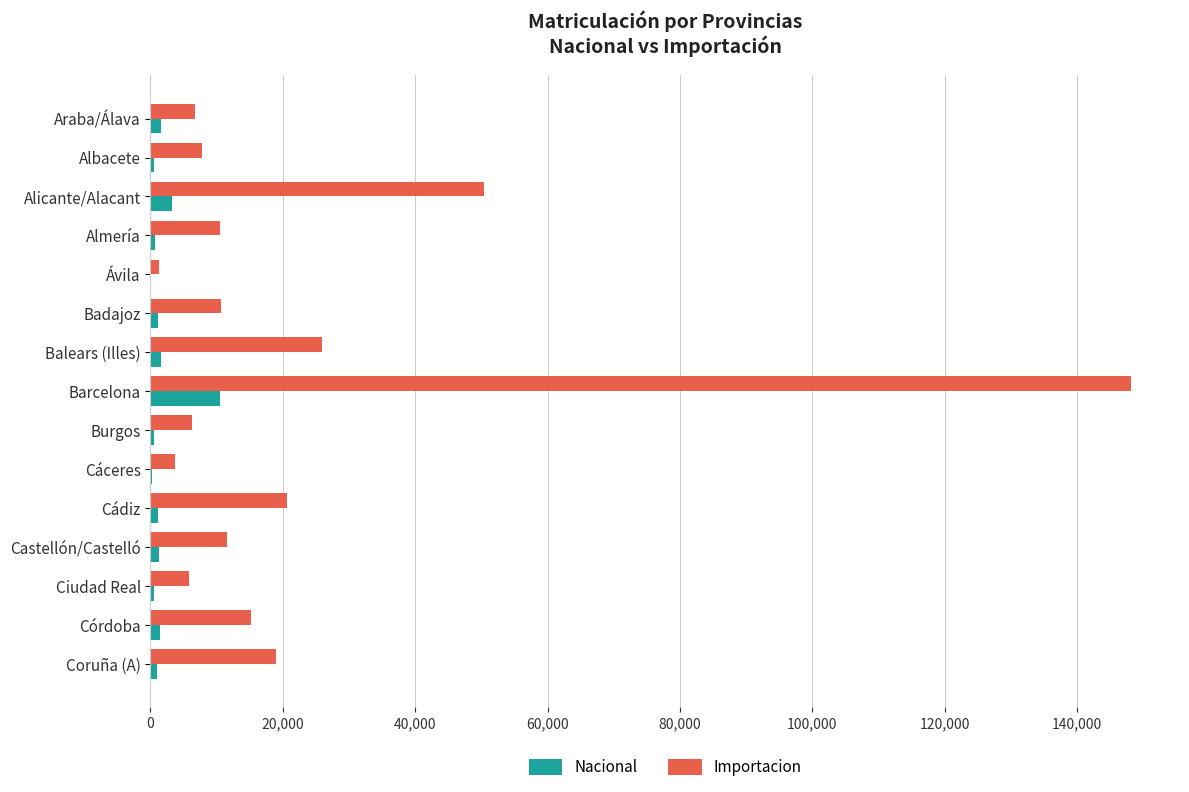

Which series has the largest total across all categories?

Importacion